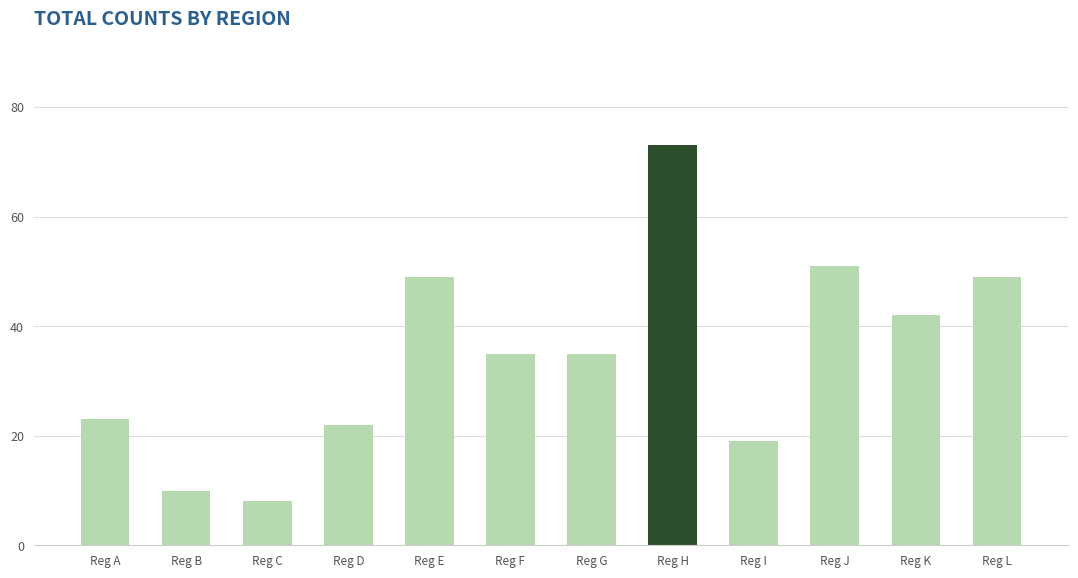

What is the value of the 1st bar from the left?

23